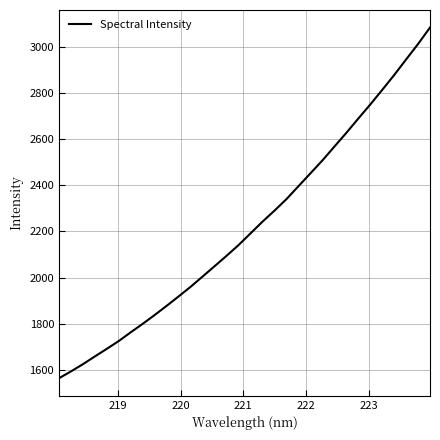

What is the maximum value shown in the chart?

3082.3